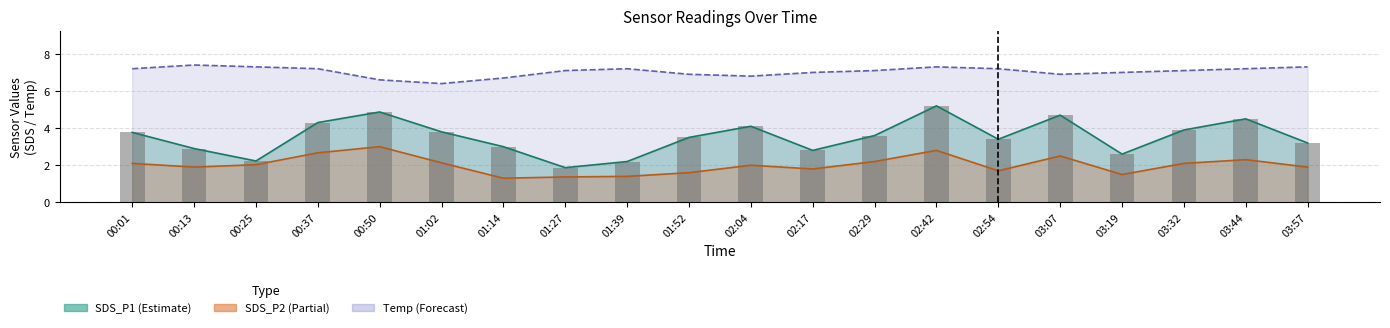

Which series has the largest total across all categories?

Temp